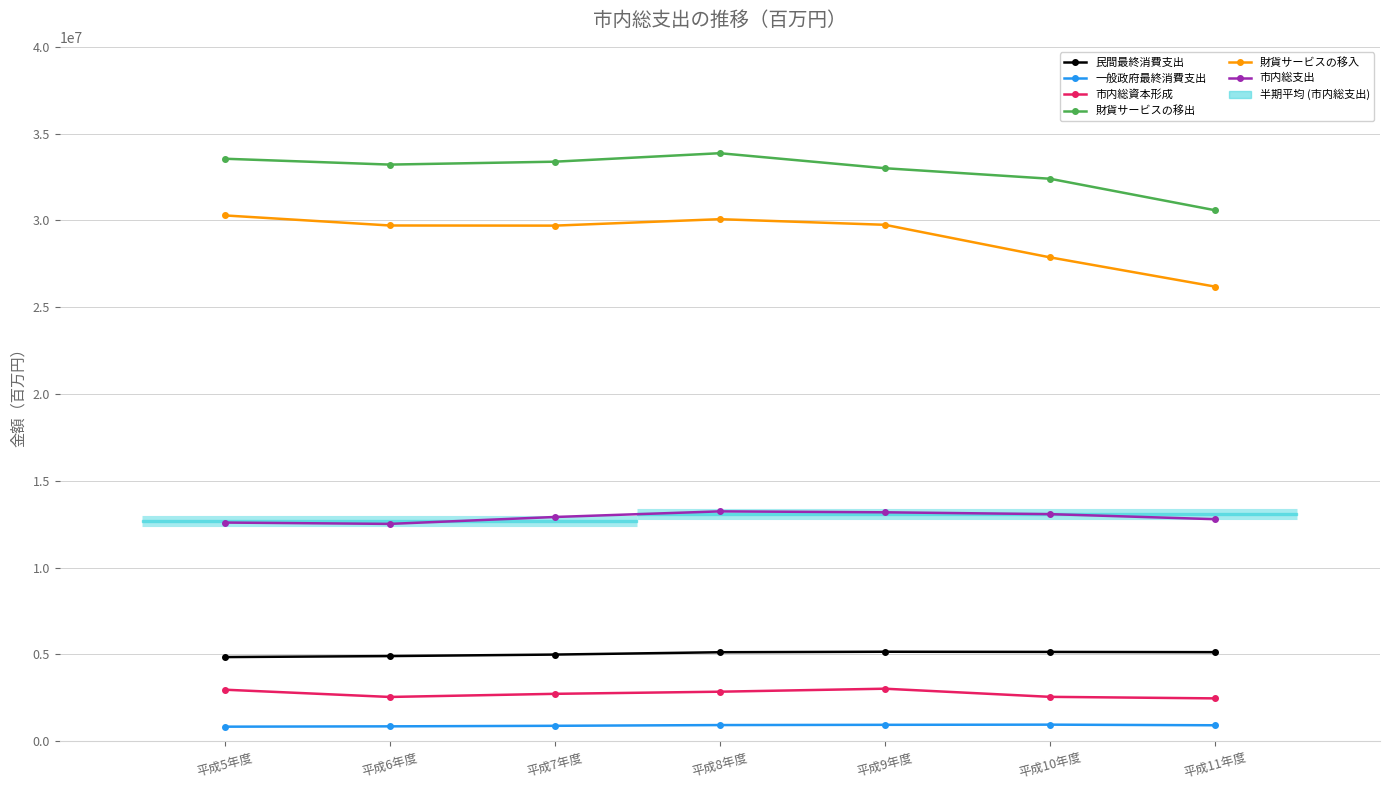

What is the label of the 7th point from the right?

平成5年度